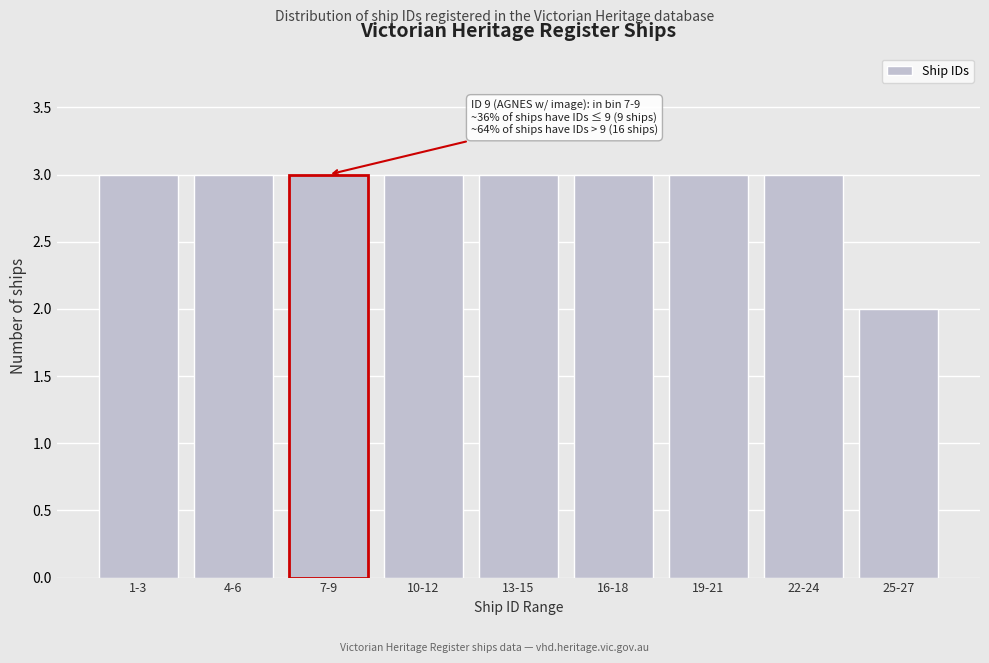

Reading left to right, list all the values displayed in this chart.

1-3=3	4-6=3	7-9=3	10-12=3	13-15=3	16-18=3	19-21=3	22-24=3	25-27=2